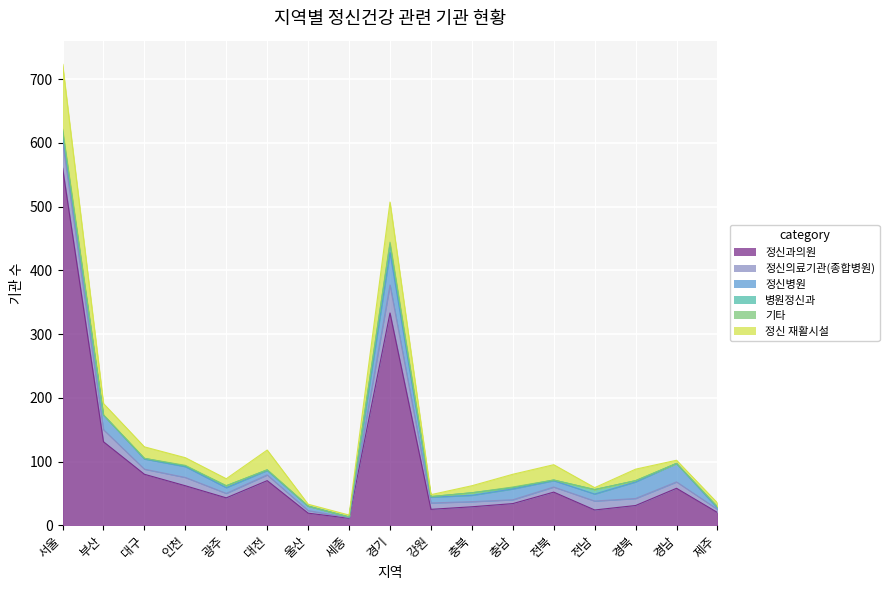

What is the value of the 정신 재활시설 point at the 4th from the left?

12